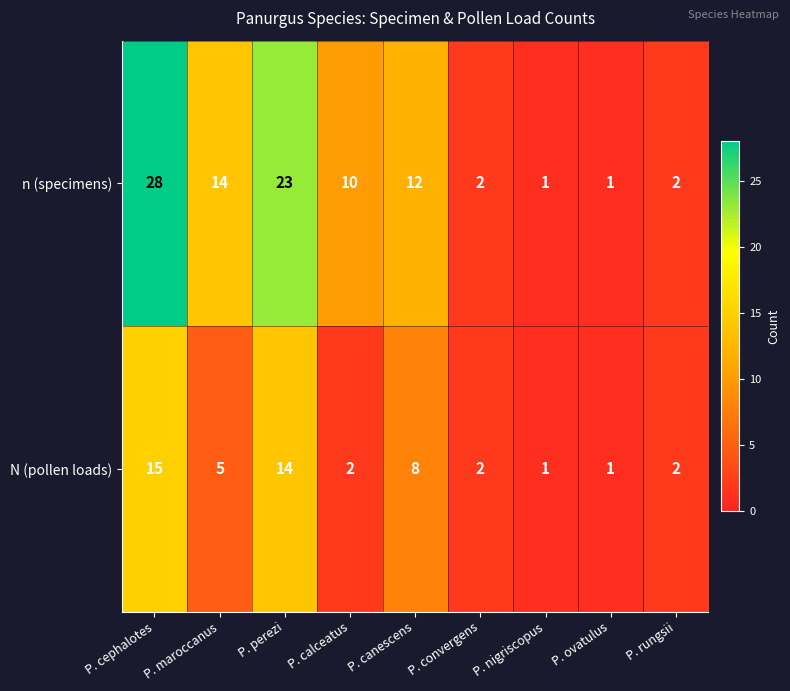

The N (pollen loads) series shows 15 at P. cephalotes. True or false?

True